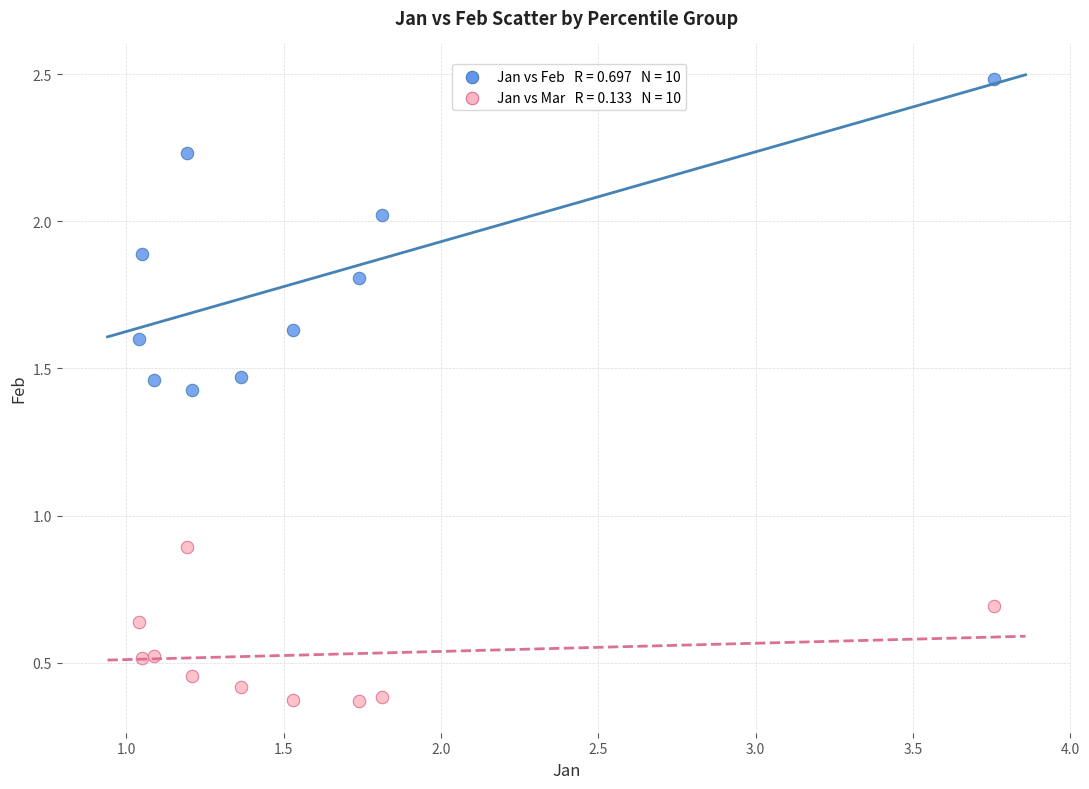

Across all data points, what is the range of Y values (max minus min)?

2.1